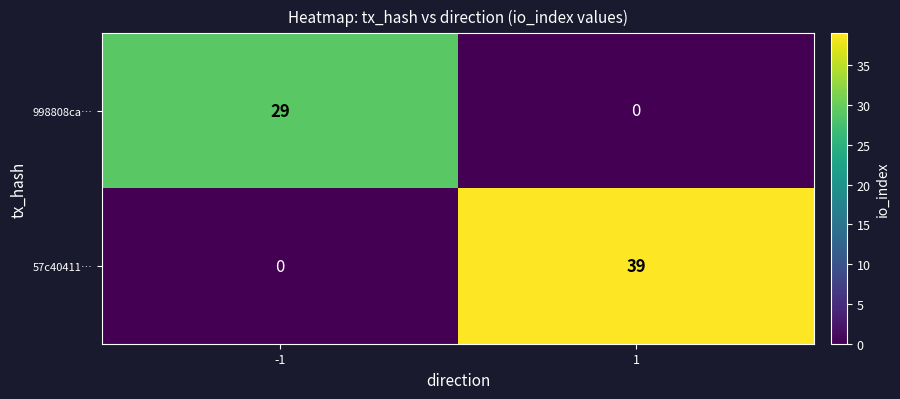

How many series are shown in this chart?

2